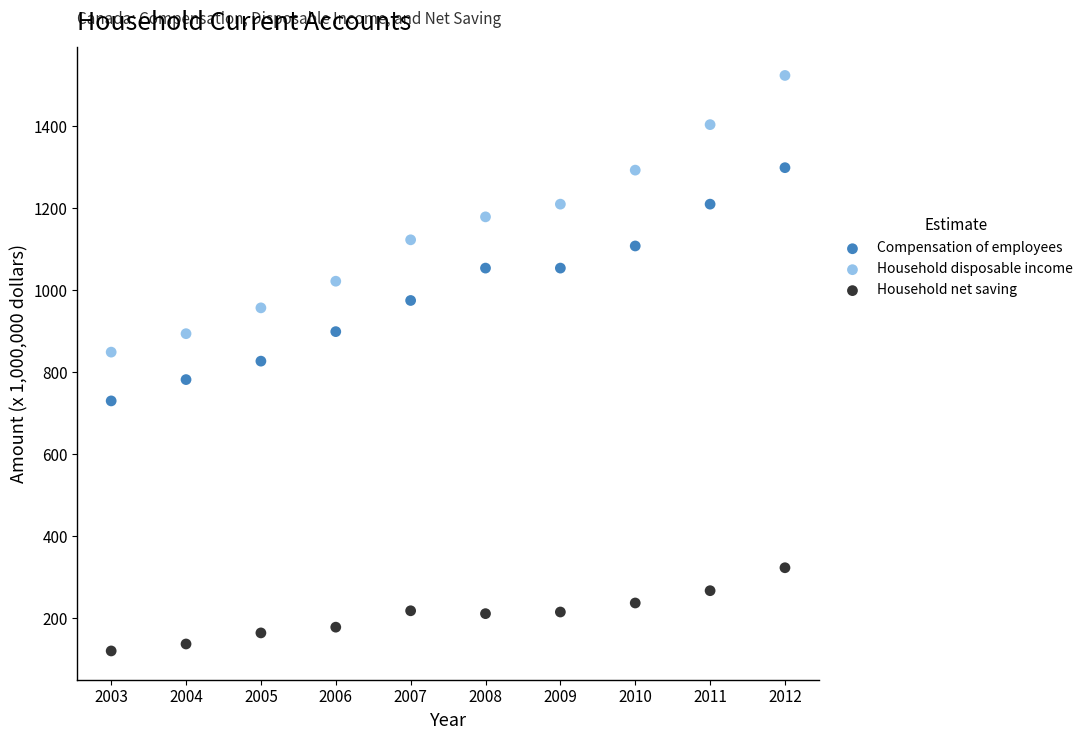

Across all data points, what is the range of X values (max minus min)?

9